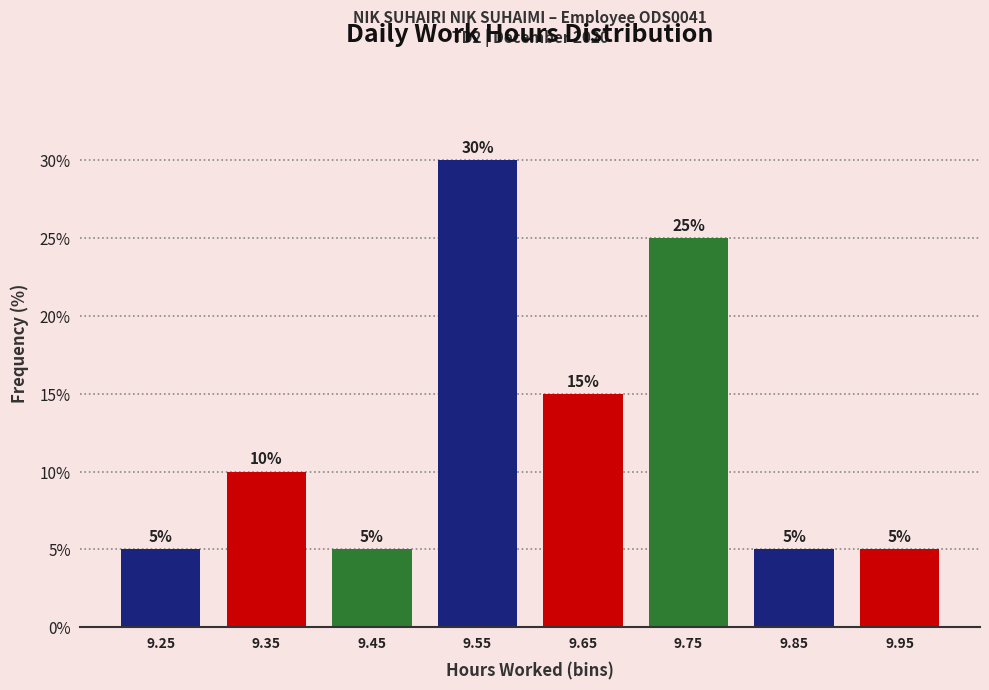

Reading left to right, transcribe this chart: for each bar, give the range it covers on the x-axis and its height.

9.2 to 9.3: 5
9.3 to 9.4: 10
9.4 to 9.5: 5
9.5 to 9.6: 30
9.6 to 9.7: 15
9.7 to 9.8: 25
9.8 to 9.9: 5
9.9 to 10.0: 5